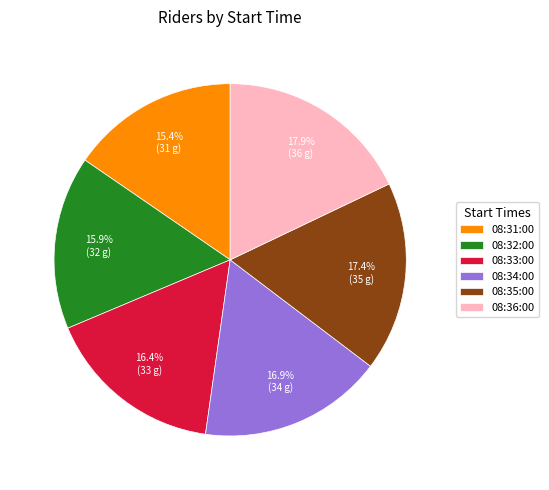

To the nearest percent, what portion does 08:33:00 represent?

16%